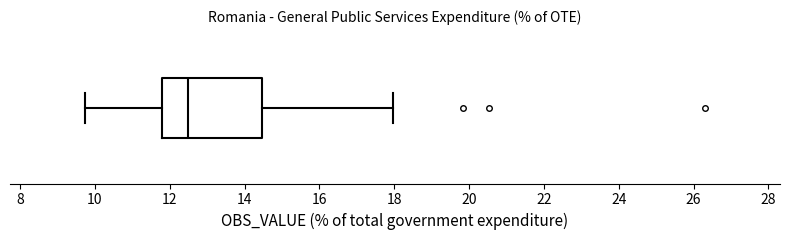

Where does the median line of the box sit on the x-axis? The values are not printed on the chart, so give them approximately, as read against the axis.

12.4